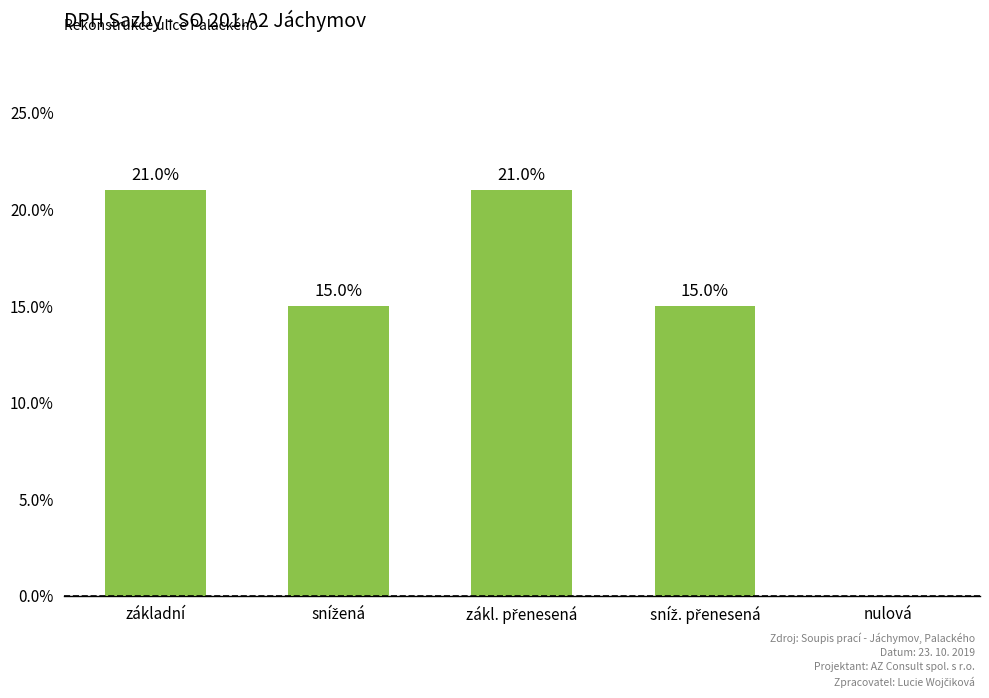

Are the bars horizontal?

No